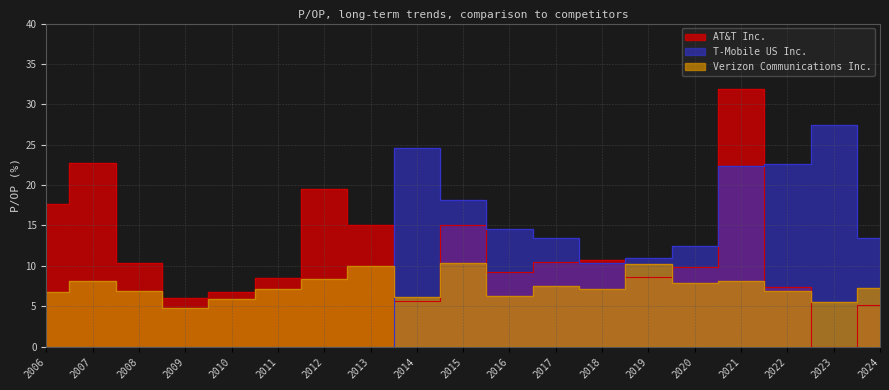

Reading right to left, transcribe all the data shown in this chart.

AT&T Inc.: 5.1	0.0	7.3	31.9	9.9	8.6	10.8	10.5	9.2	15.1	5.6	15.1	19.5	8.5	6.8	6.1	10.4	22.8	17.7
Verizon Communications Inc.: 7.3	5.5	6.9	8.1	7.9	10.2	7.2	7.5	6.2	10.3	6.2	10.0	8.4	7.1	5.8	4.8	6.8	8.1	6.8
T-Mobile US Inc.: 13.5	27.5	22.6	22.3	12.4	10.9	10.3	13.4	14.6	18.2	24.6	0.0	0.0	0.0	0.0	0.0	0.0	0.0	0.0